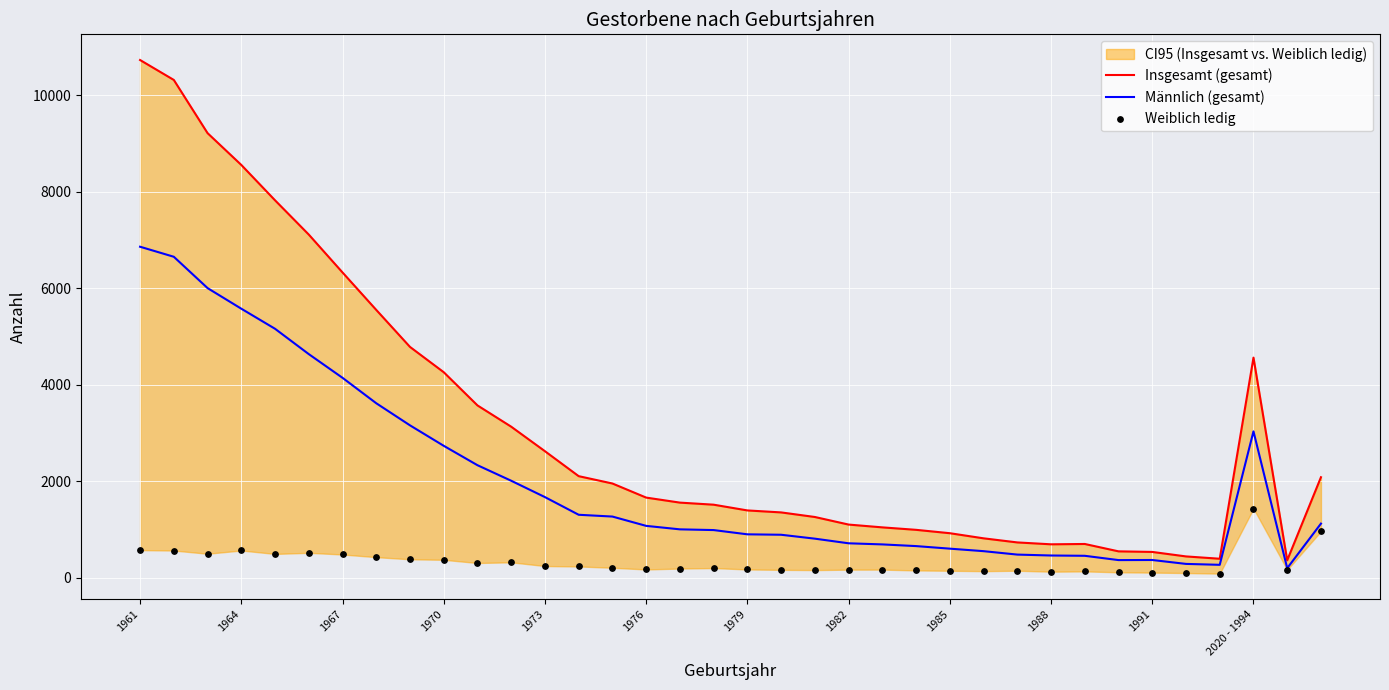

The Männlich (gesamt) series shows 460 at 1988. True or false?

True